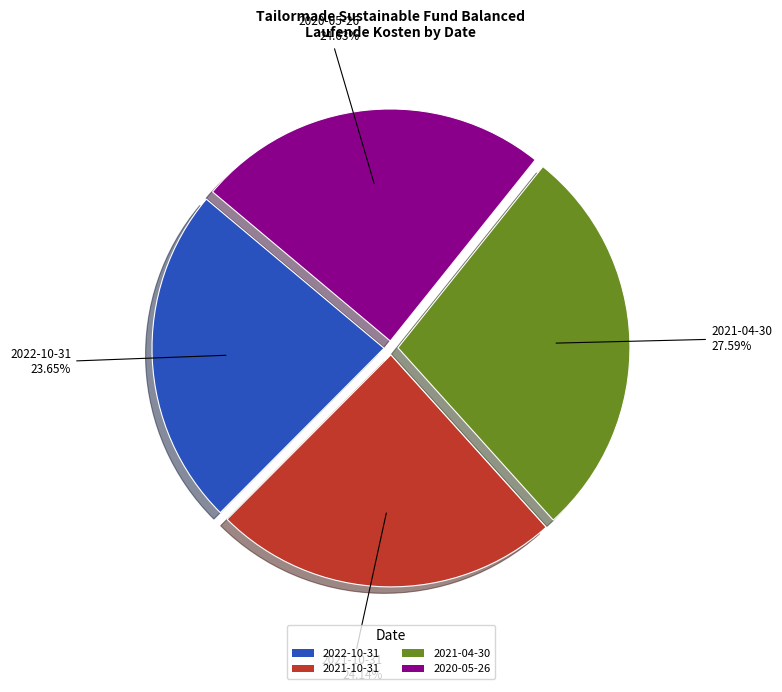

Is it true that 2020-05-26 is 25% of the pie?

True